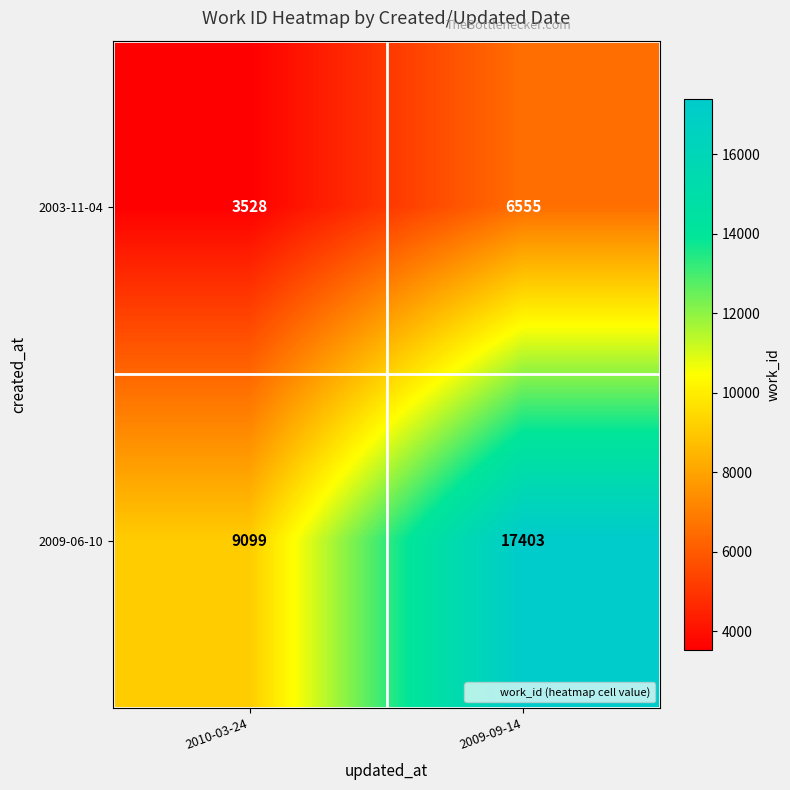

Where is 2003-11-04 nearest to the value 5041?

2010-03-24